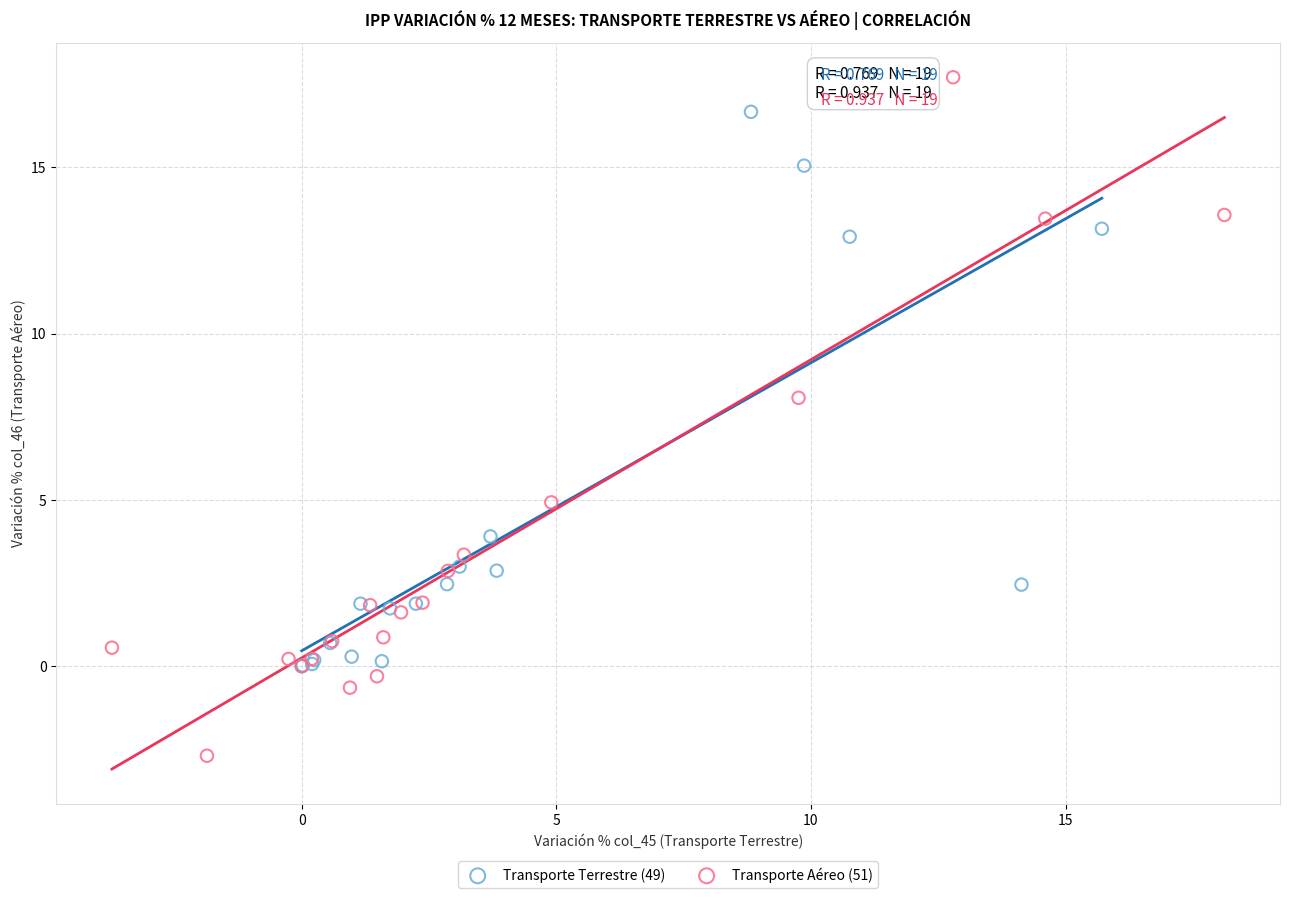

Which series reaches the minimum Y coordinate?

Transporte Aéreo (51)